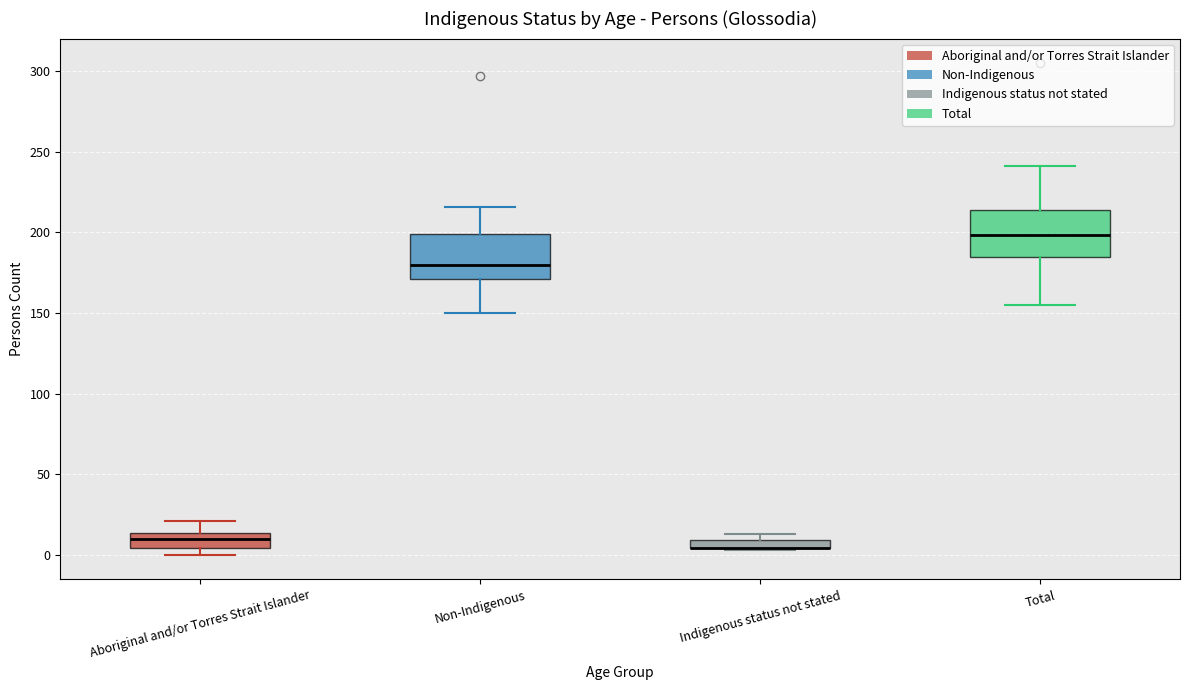

Where is the lower edge of the box for Indigenous status not stated on the y-axis? The values are not printed on the chart, so give them approximately, as read against the axis.

5